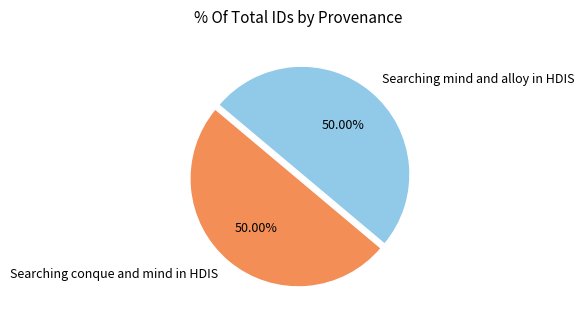

Do Searching conque and mind in HDIS and Searching mind and alloy in HDIS together represent more than half of the pie?

Yes